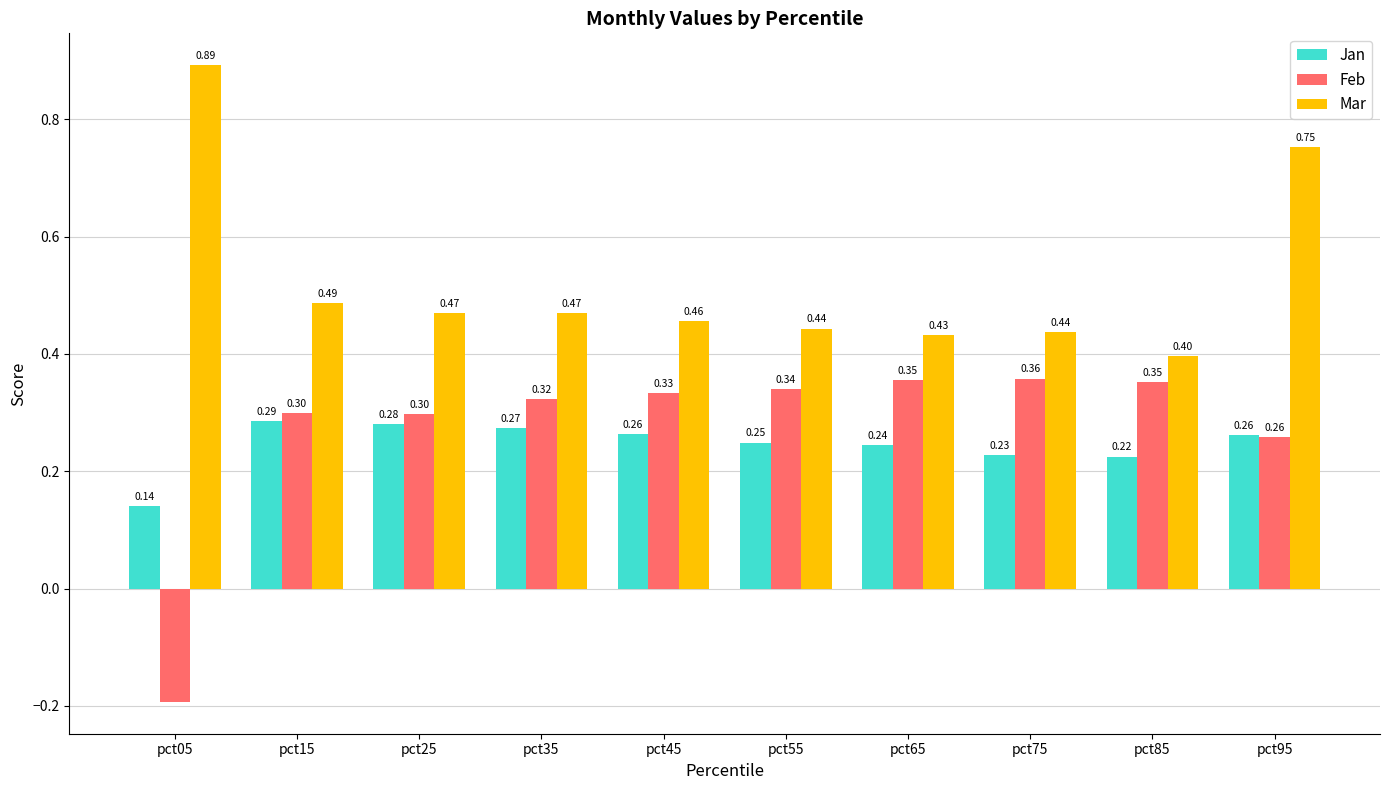

How many positive values does the Feb series have?

9